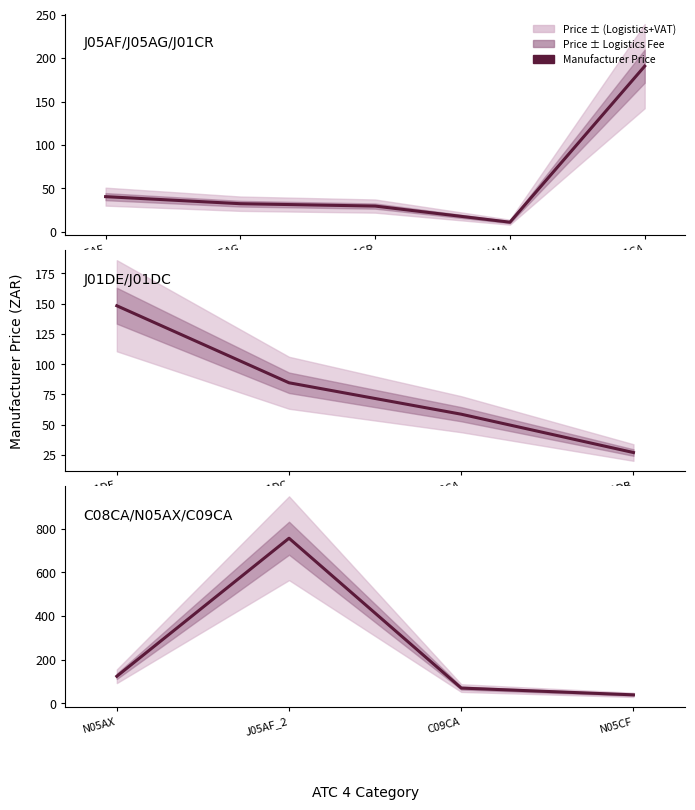

What is the difference between the maximum and second lowest values?

687.1